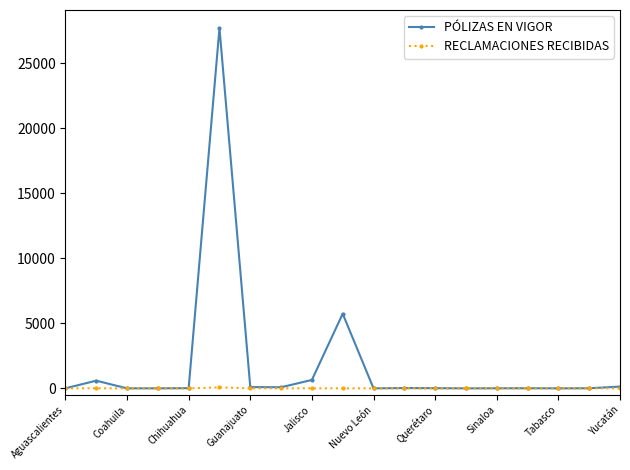

Which series has the largest total across all categories?

PÓLIZAS EN VIGOR